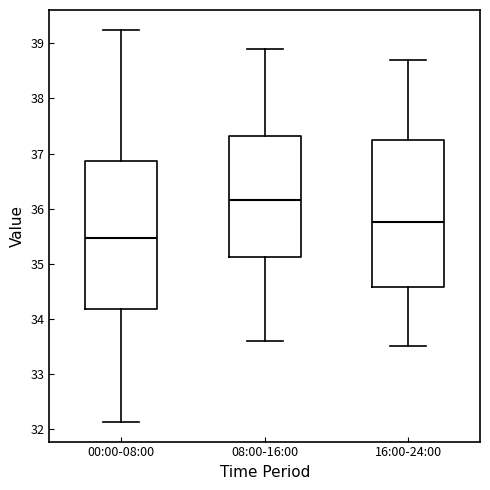

Where is the lower edge of the box for 16:00-24:00 on the y-axis? The values are not printed on the chart, so give them approximately, as read against the axis.

34.6